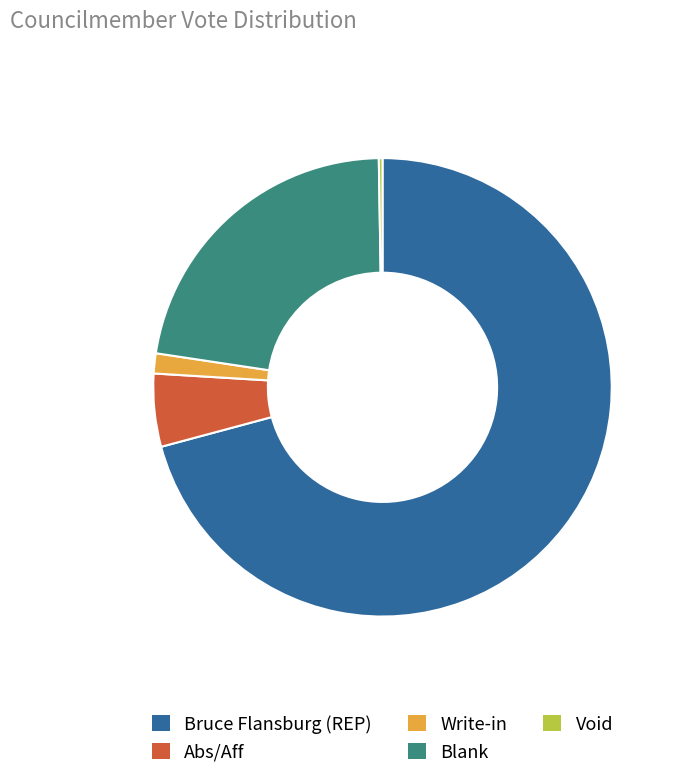

Combined, do Write-in and Bruce Flansburg (REP) account for over 50%?

Yes